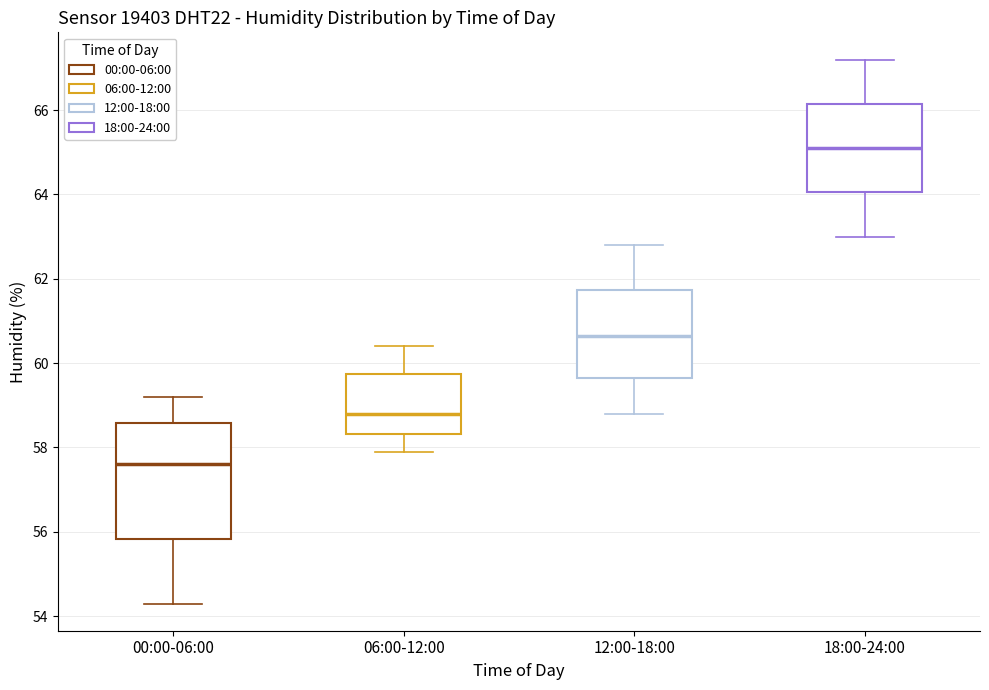

Comparing the boxes themselves (not the whiskers), which one is the tallest?

00:00-06:00